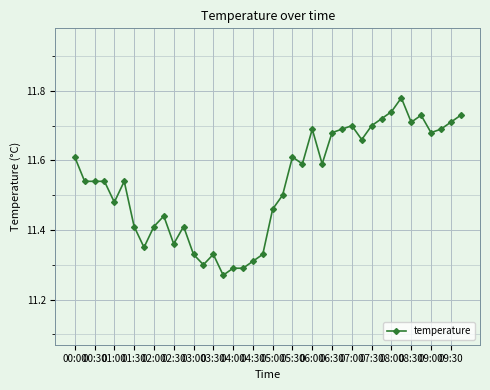

What is the sum of all values?

461.4